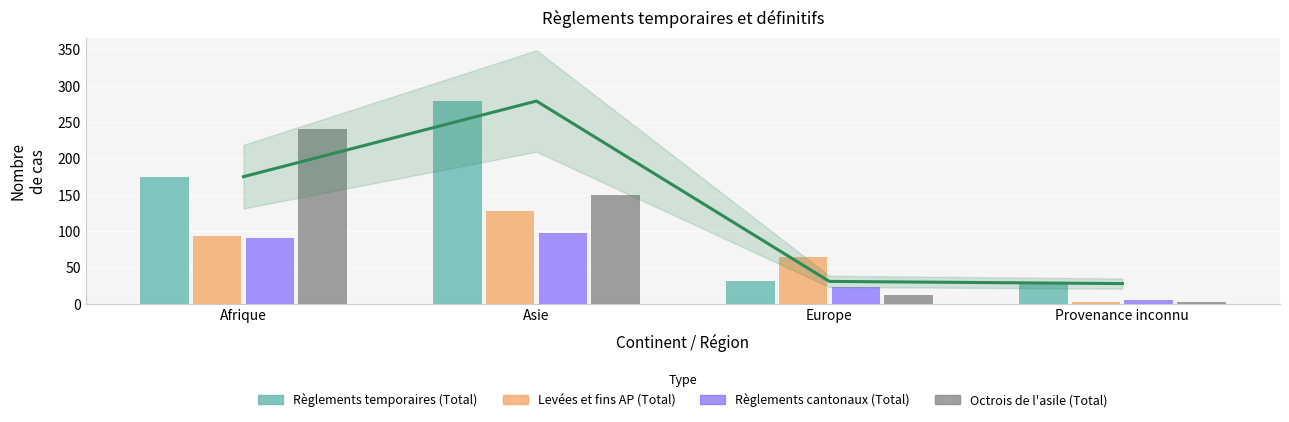

How many data points in Règlements cantonaux (Total) are above 90?

1